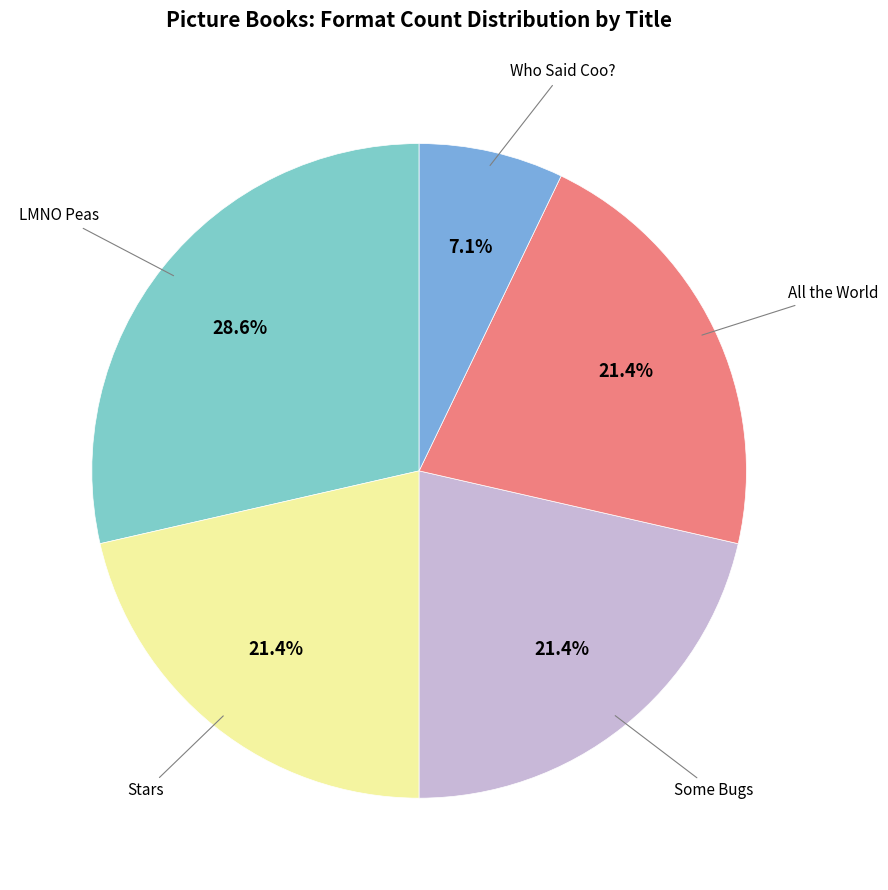

Does any single category account for the majority?

No